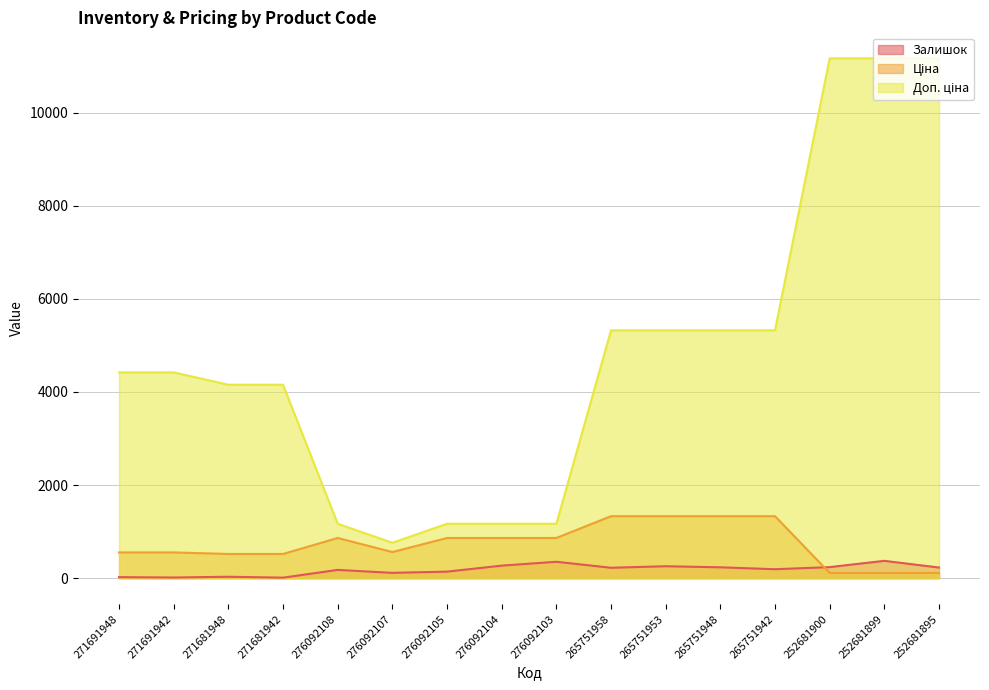

What are all the series names shown in the legend?

Залишок, Ціна, Доп. ціна